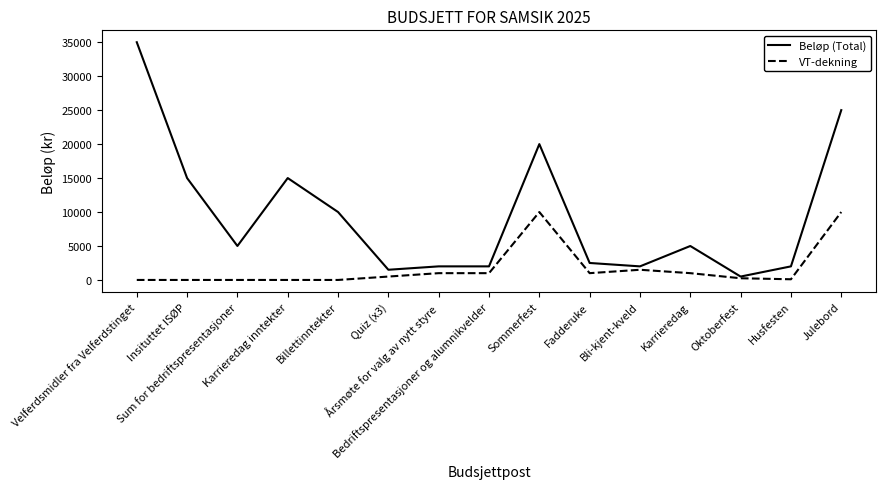

Which category has the highest value in the Beløp (Total) series?

Velferdsmidler fra Velferdstinget